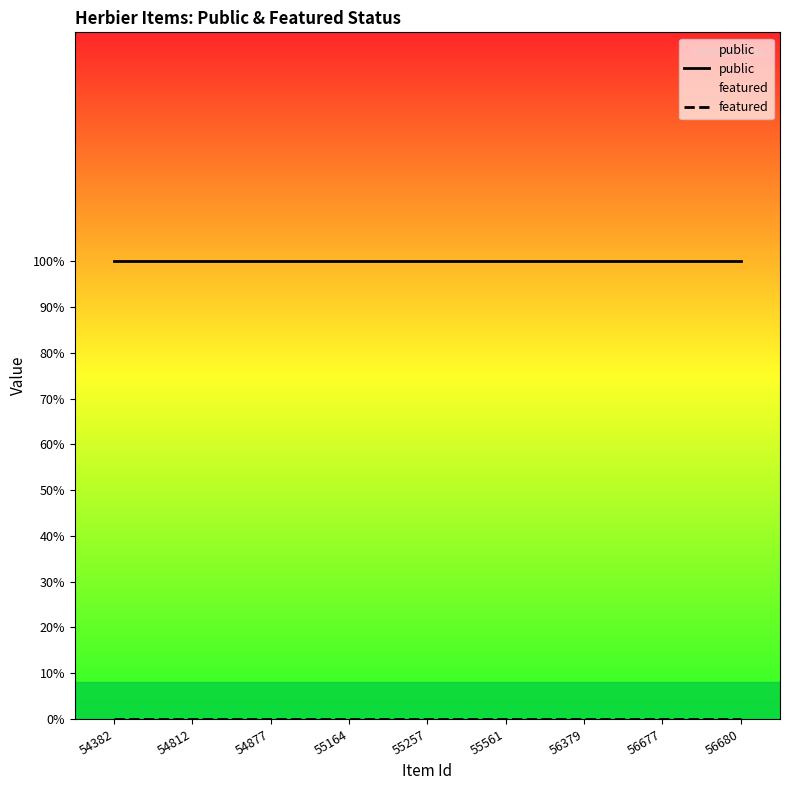

What are all the series names shown in the legend?

public, featured